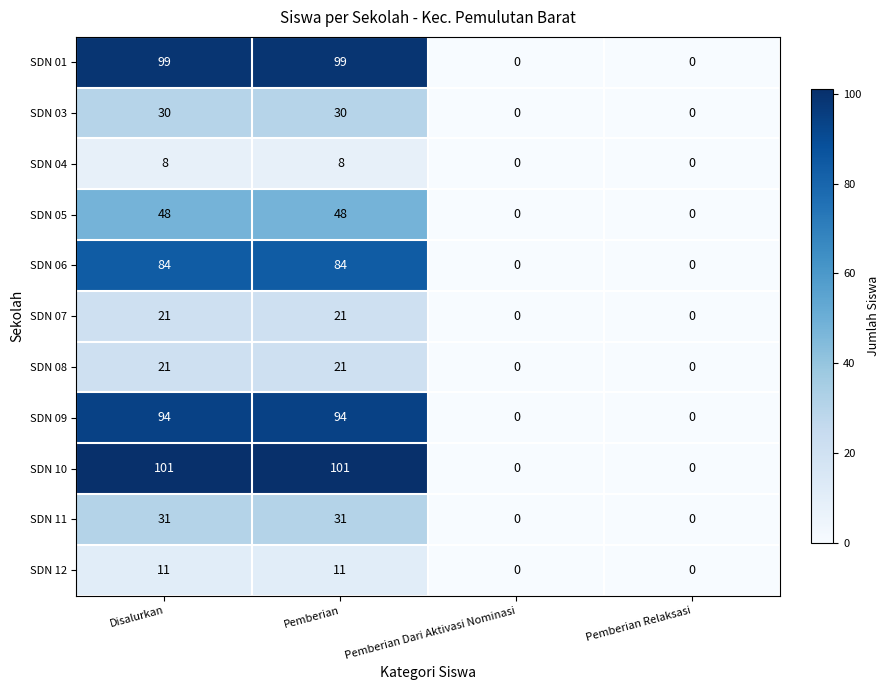

What is the total value across all series at Pemberian?

548